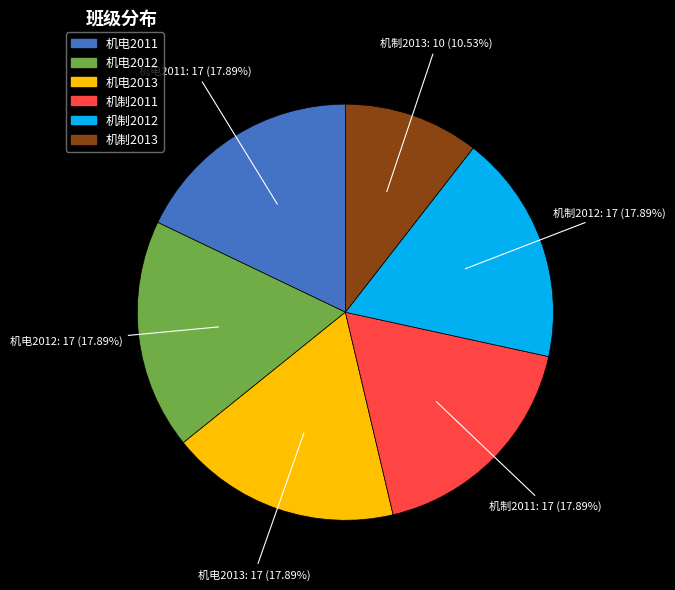

How many segments does this pie chart have?

6